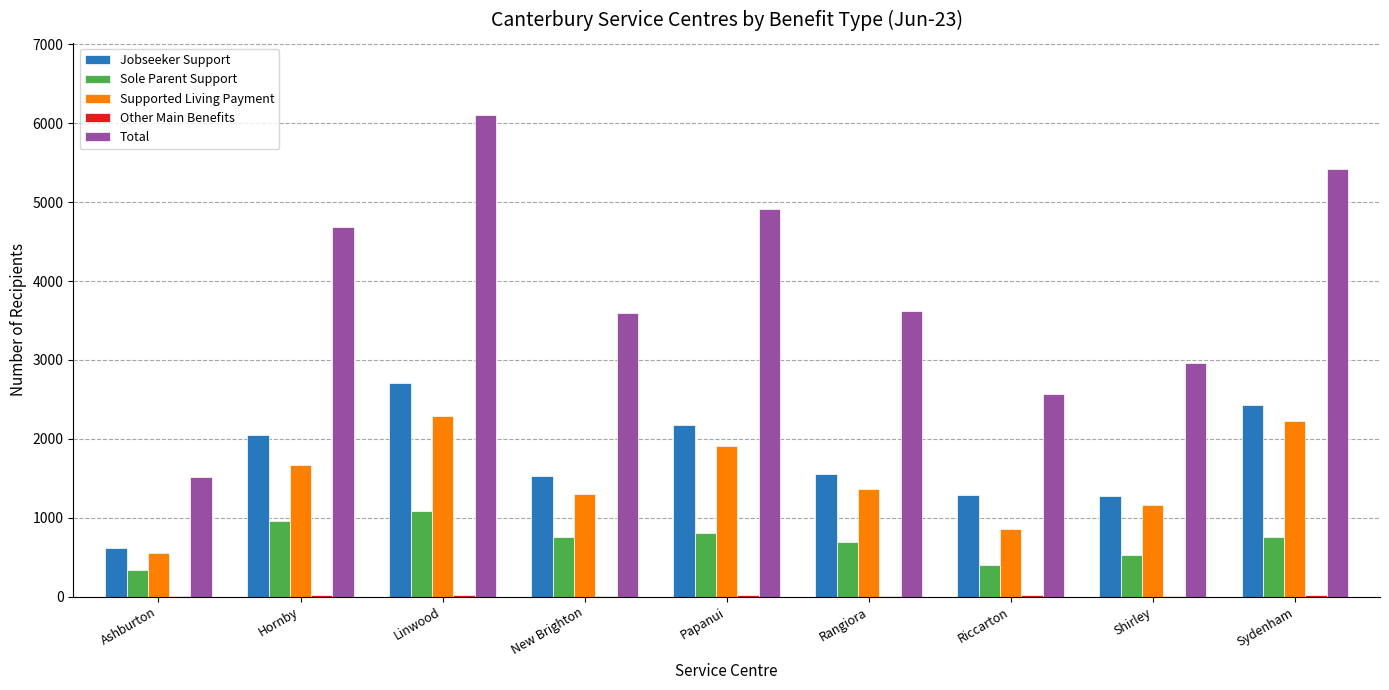

Which series has the widest spread of values?

Total